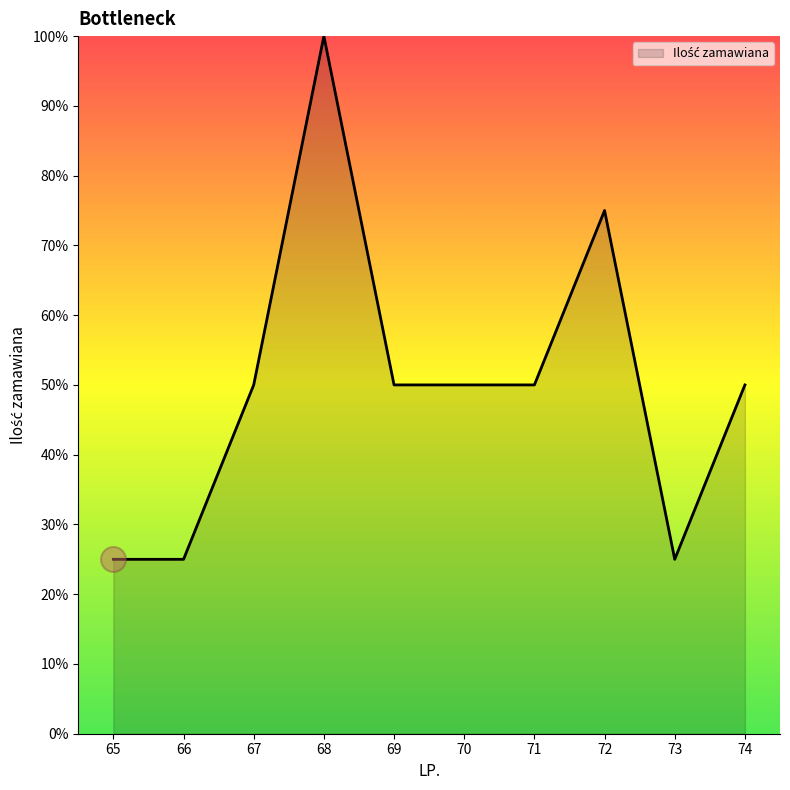

Is it true that the value at 69 is 18?

False